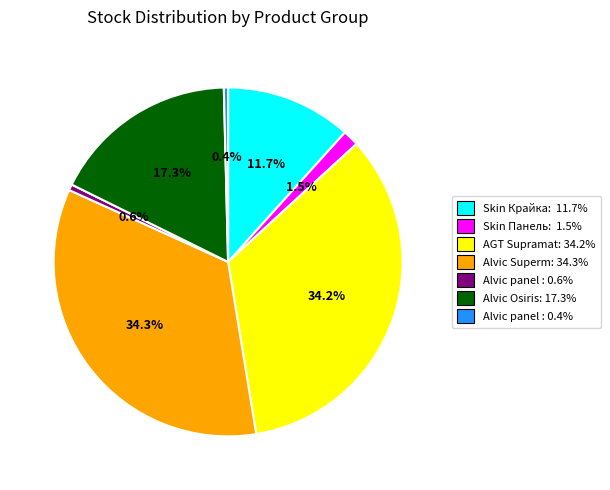

Does any single category account for the majority?

No